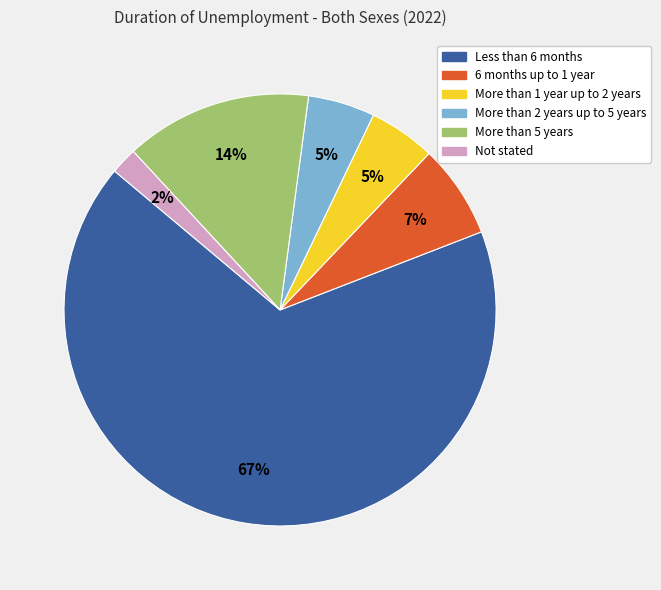

Does More than 1 year up to 2 years represent more than half of the total?

No